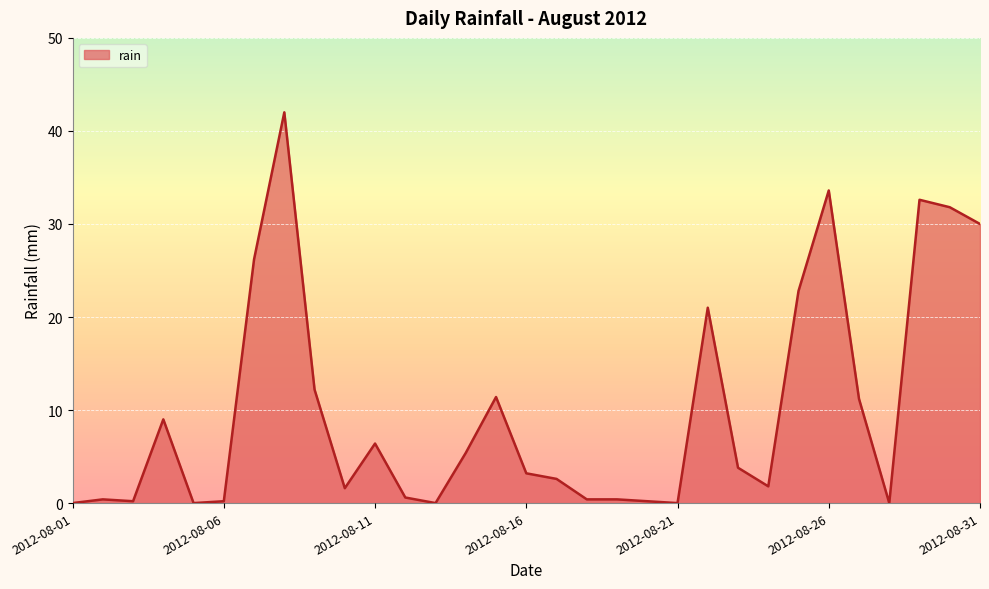

What is the difference between the maximum and minimum values?

42.0